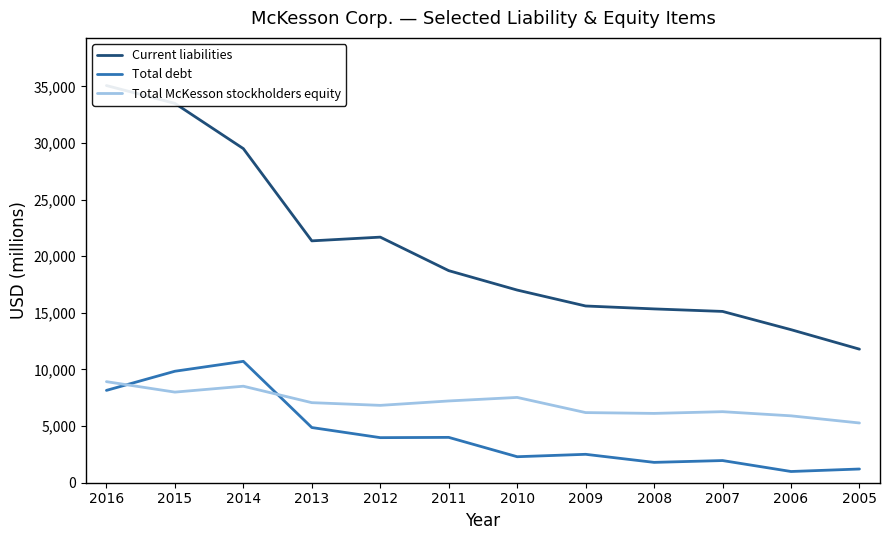

True or false: Current liabilities and Total McKesson stockholders equity cross at least once.

False